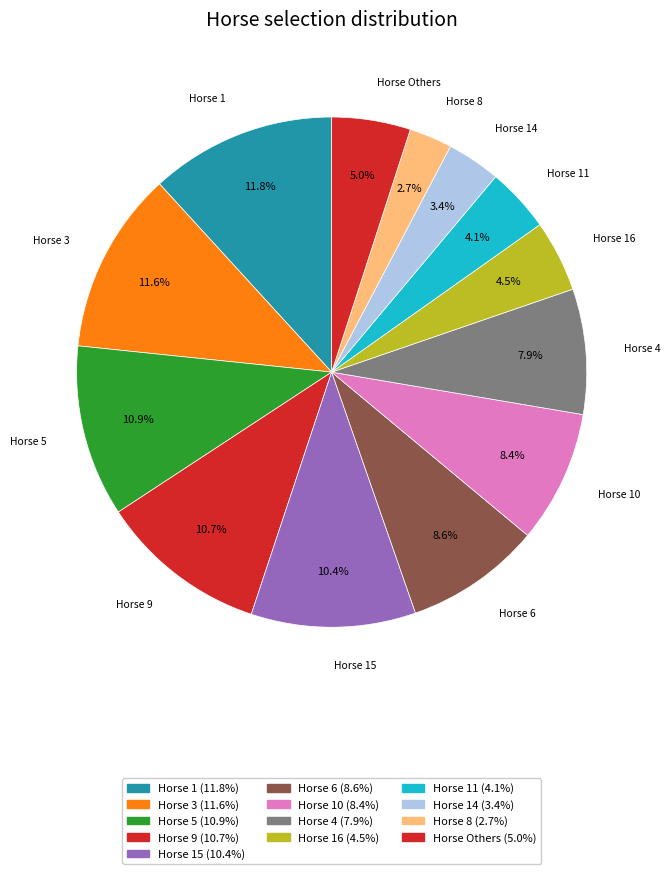

Count the number of slices in the pie.

13